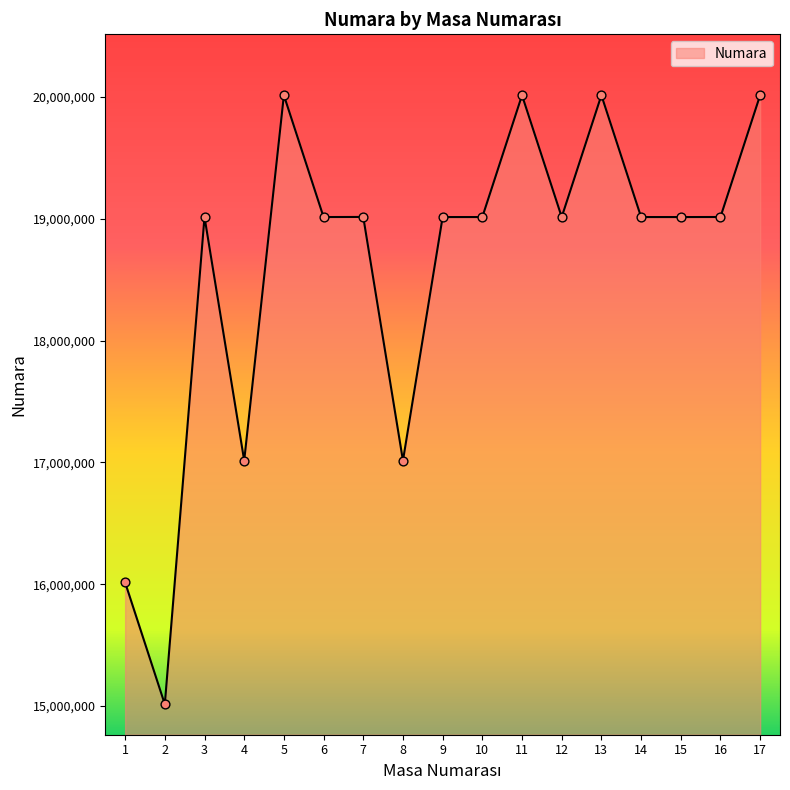

Which has a higher value, 2 or 15?

15